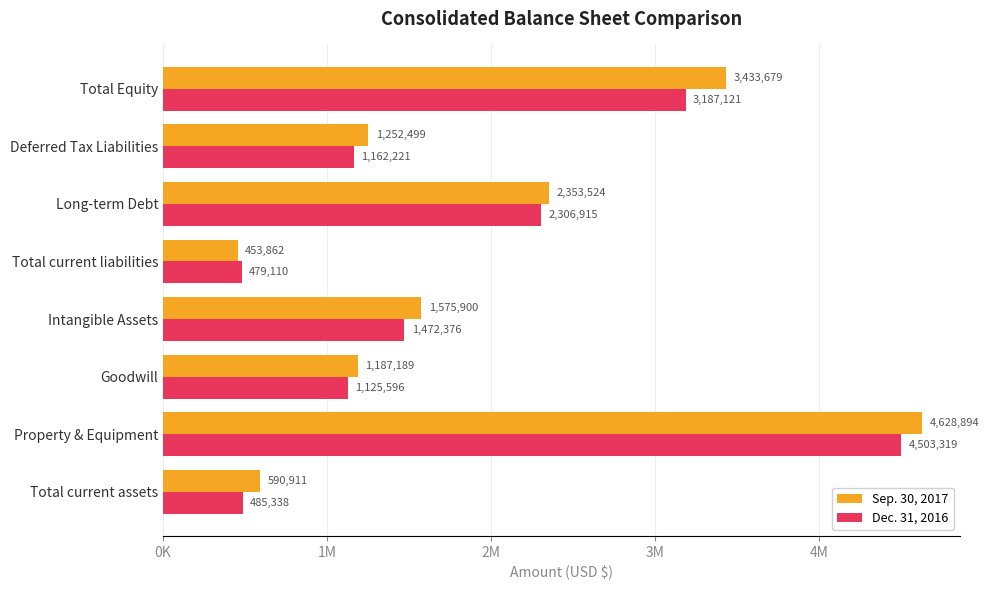

What are all the series names shown in the legend?

Sep. 30, 2017, Dec. 31, 2016